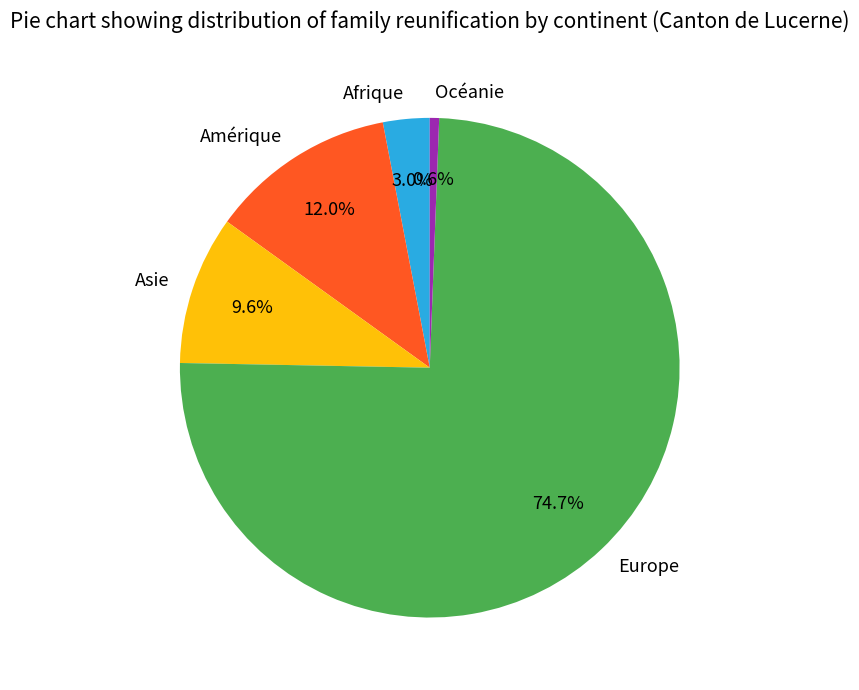

Approximately how many times larger is the value at Asie compared to Amérique?

0.8